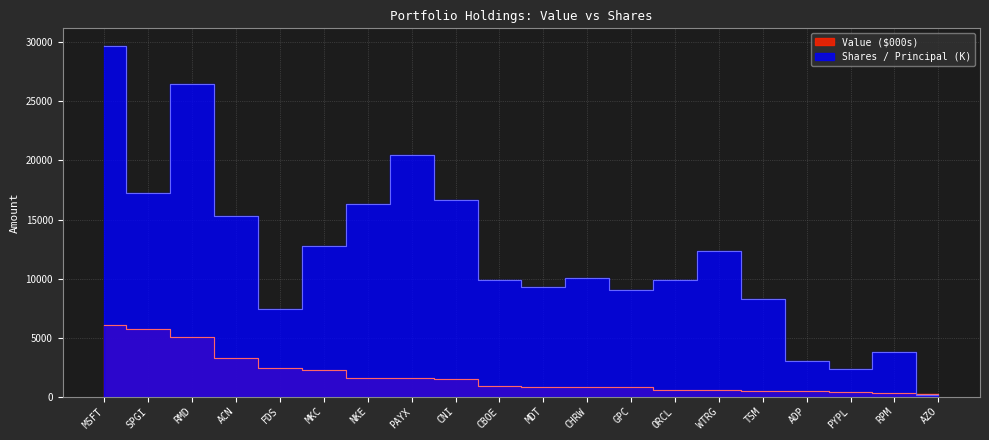

Is it true that the value at MKC is 2291?

True